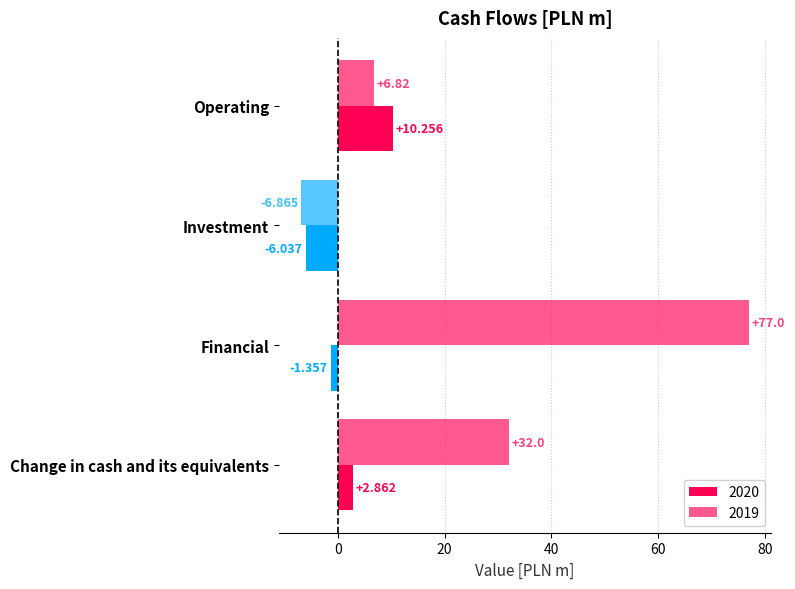

How many values in 2019 are below zero?

1